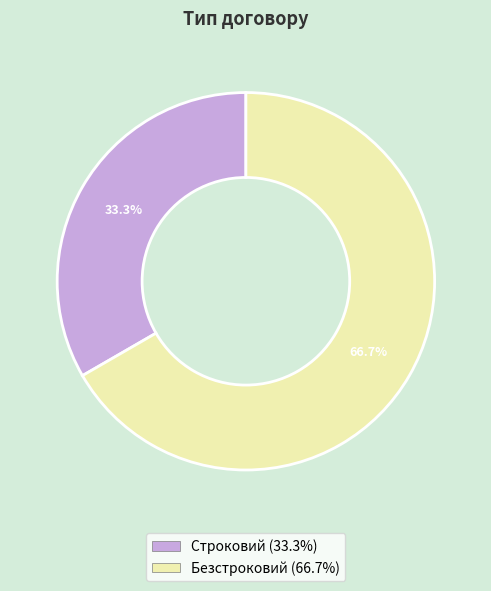

Which category accounts for the majority?

Безстроковий